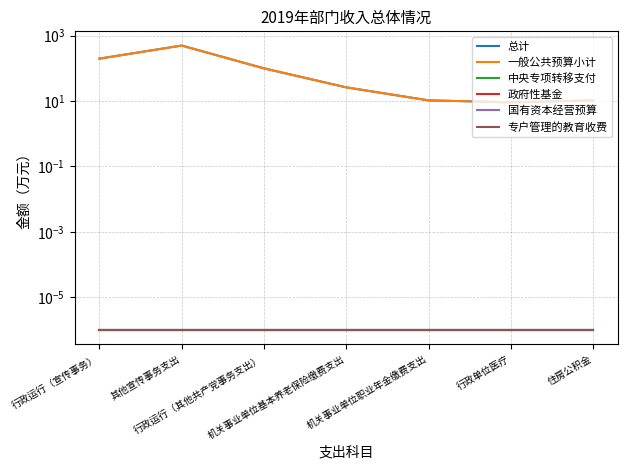

True or false: 政府性基金 has a value of 0.0 at 其他宣传事务支出.

False